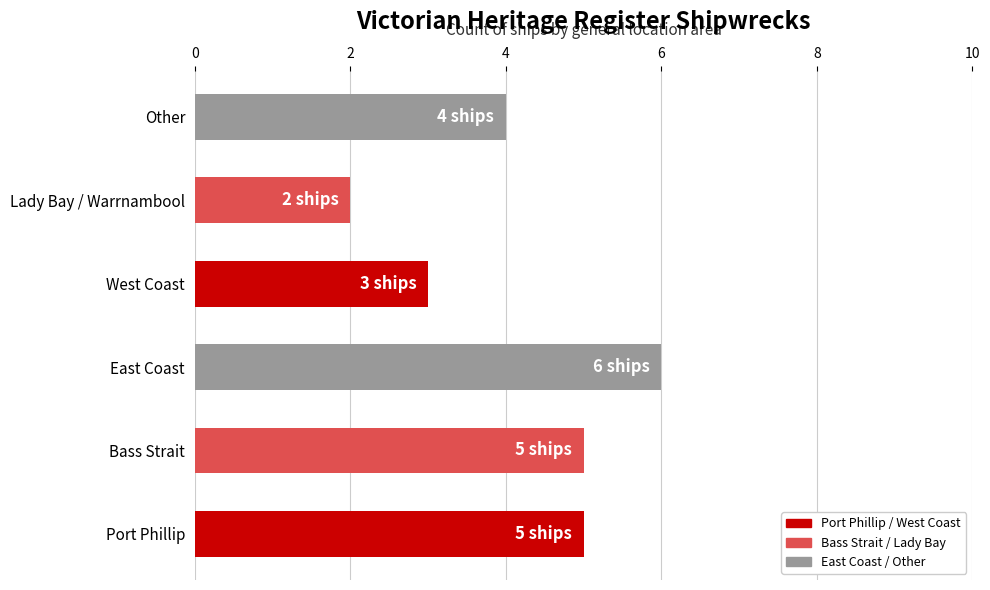

What is the sum of all values?

25